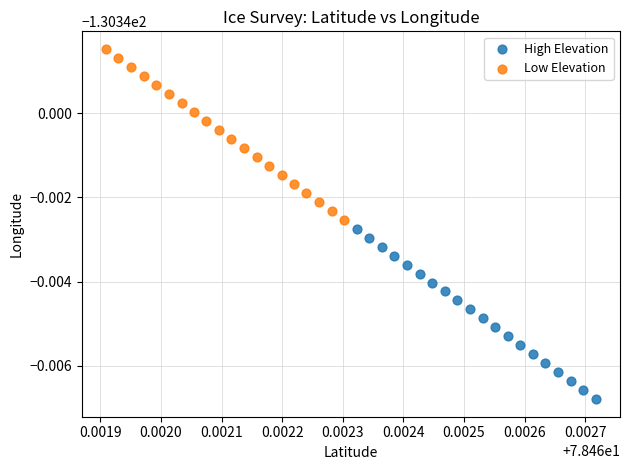

What are all the series names shown in the legend?

High Elevation, Low Elevation